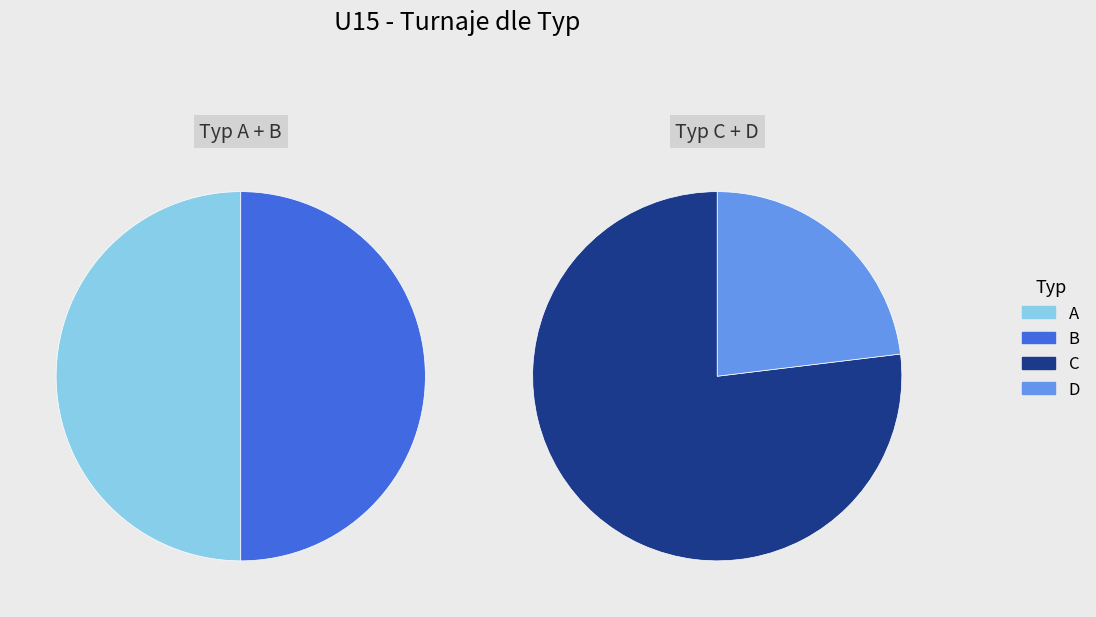

Does C represent more than half of the total?

Yes